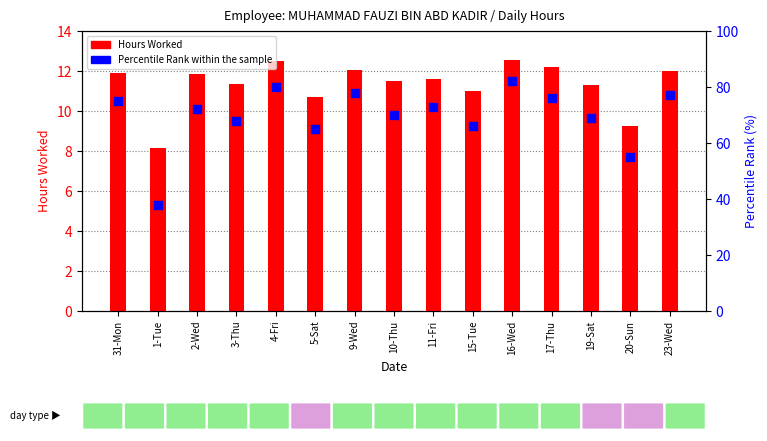

At how many categories does at least one series exceed 80?

1